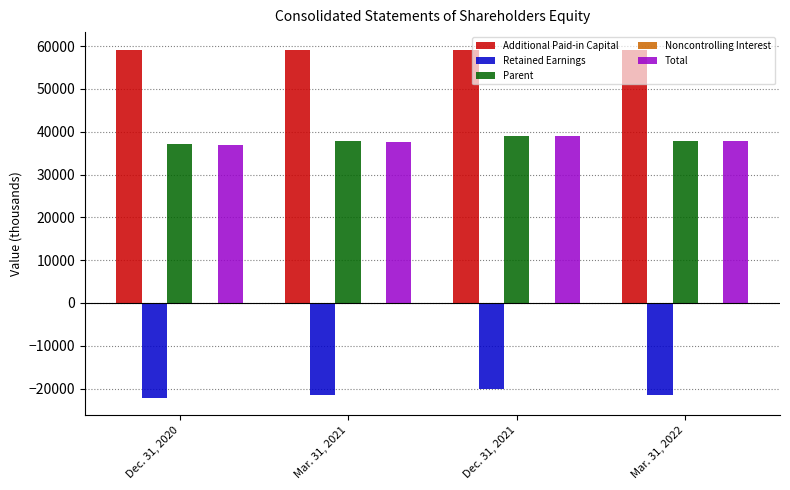

What value does the Additional Paid-in Capital series have at Dec. 31, 2021?

59201